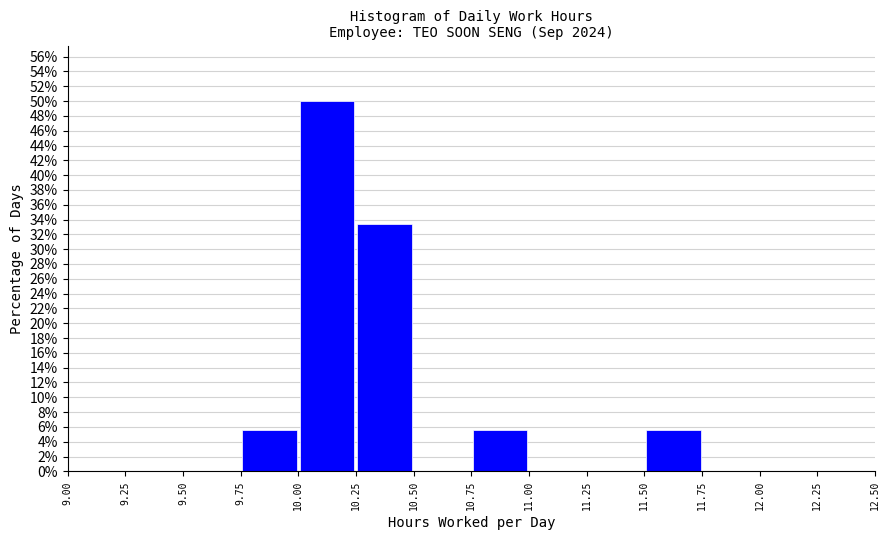

Reading left to right, list every bar in this chart as the range it spans on the x-axis followed by its height. The values are not printed on the chart, so give them approximately, as read against the axis.

9.50 to 9.75: 0
9.75 to 10.00: 5.6
10.00 to 10.25: 50.0
10.25 to 10.50: 33.4
10.50 to 10.75: 0
10.75 to 11.00: 5.6
11.00 to 11.25: 0
11.25 to 11.50: 0
11.50 to 11.75: 5.6
11.75 to 12.00: 0
12.00 to 12.25: 0